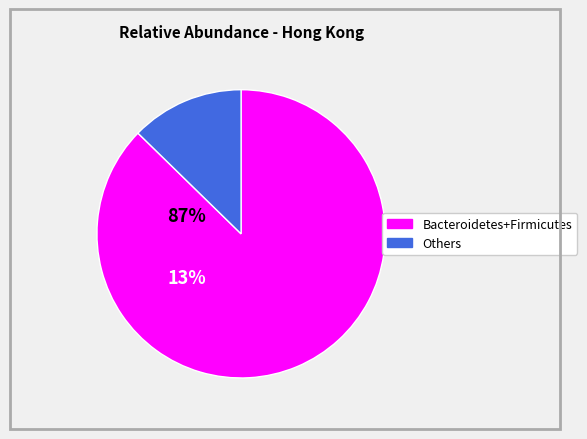

Does any single category account for the majority?

Yes